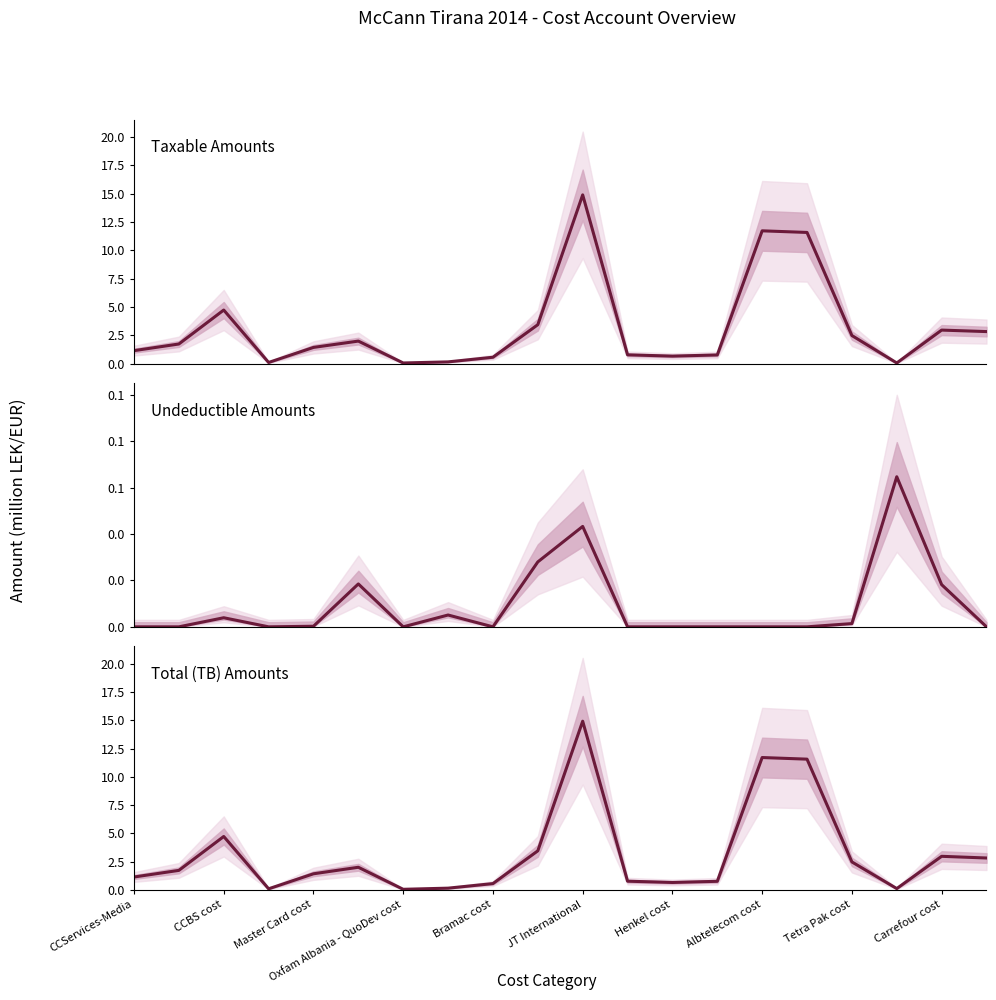

What are all the series names shown in the legend?

Taxable Amounts, Undeductible Amounts, Total (TB) Amounts